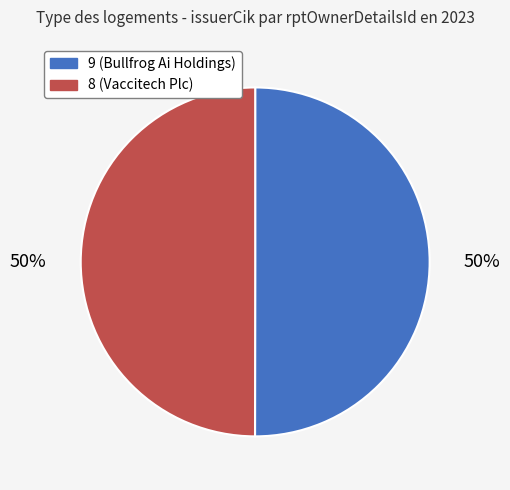

To the nearest percent, what portion does 9 represent?

50%